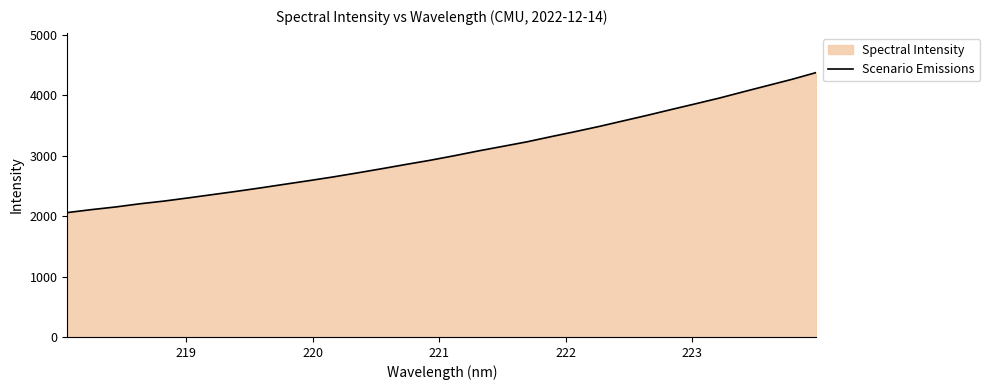

What is the difference between the maximum and minimum values?

2316.3